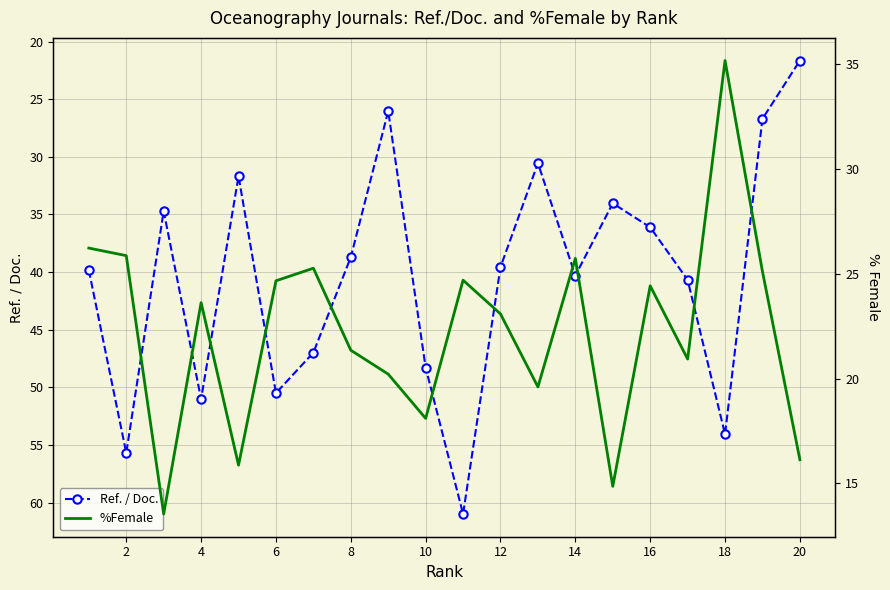

The value of Ref. / Doc. at 16 is 36.1. True or false?

True